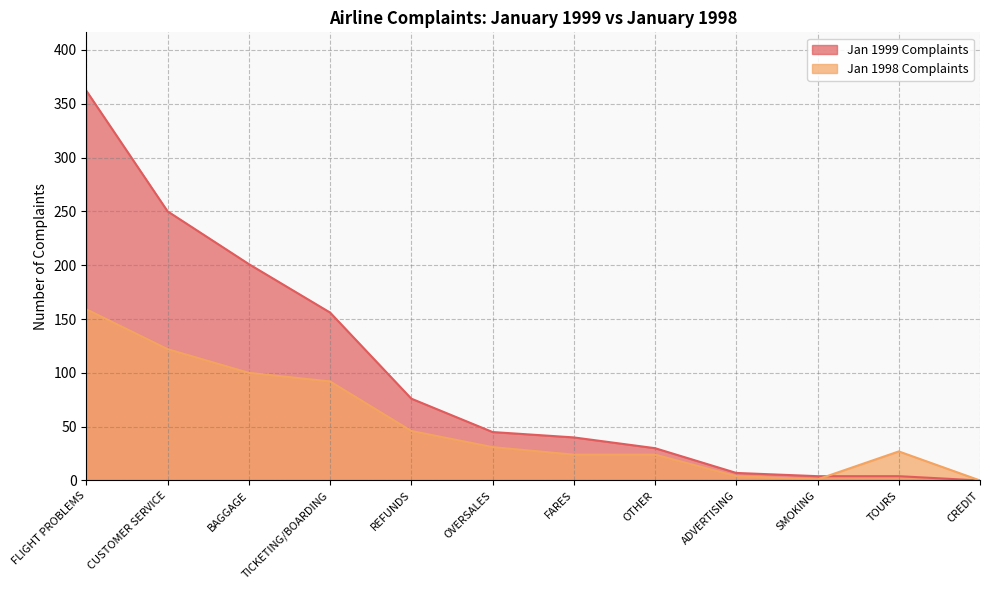

The value of Jan 1998 Complaints at OVERSALES is 52. True or false?

False